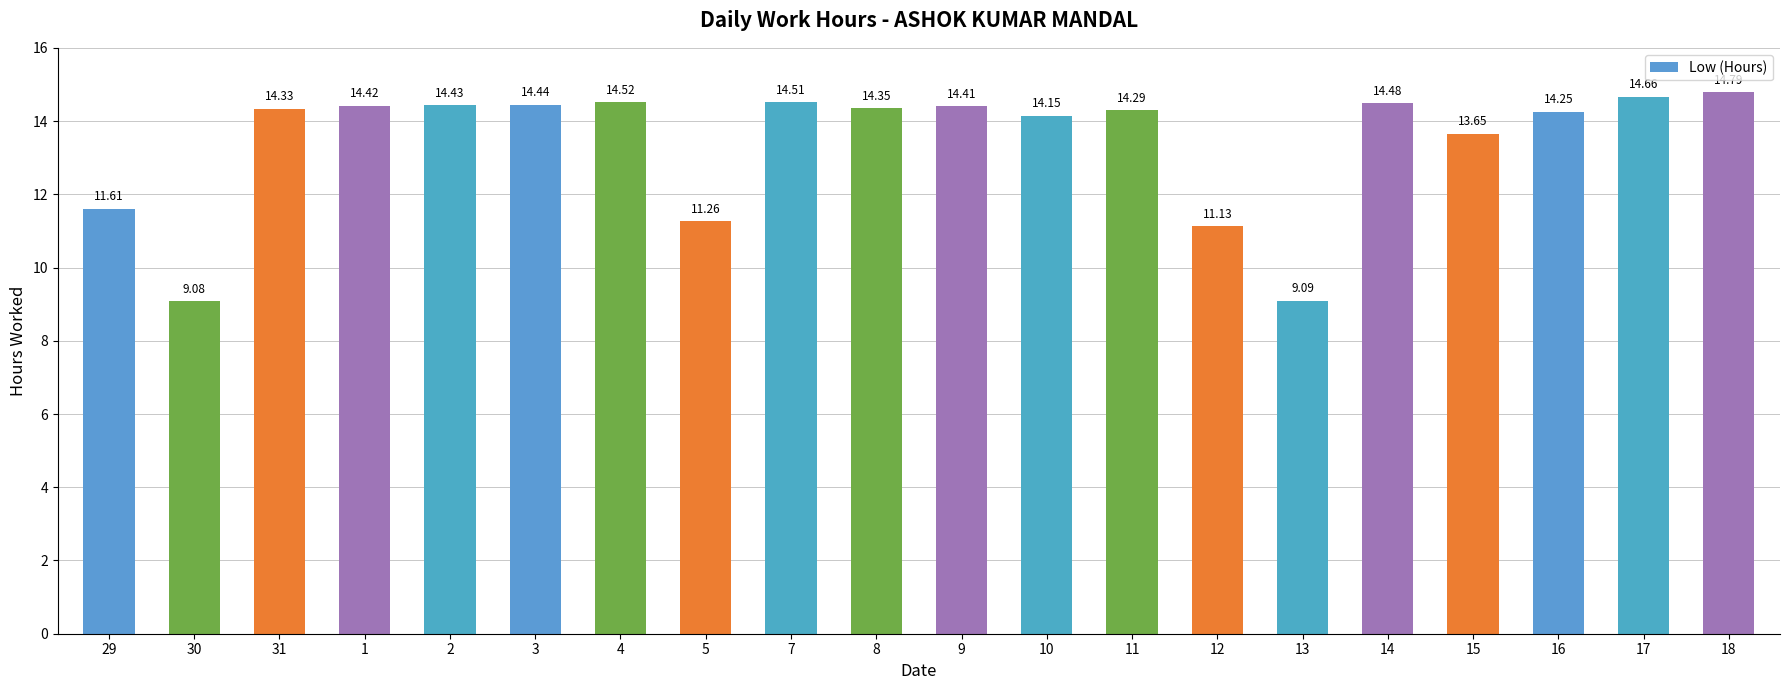

What is the ratio of the value at 10 to the value at 18?

1.0